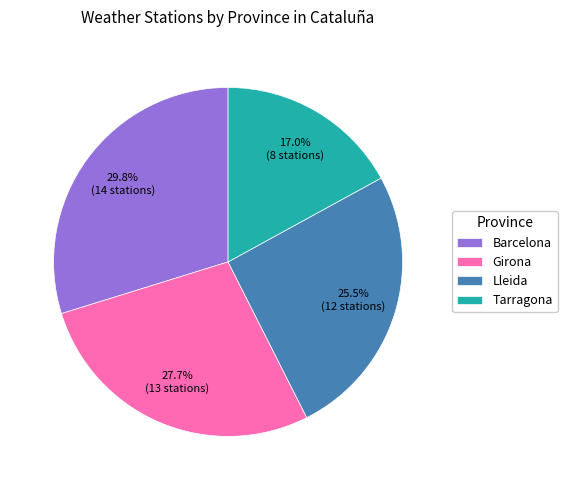

Combined, do Tarragona and Girona account for over 50%?

No